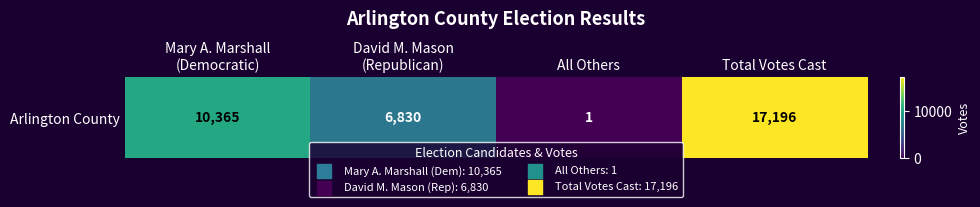

What is the difference between the second highest and second lowest values?

3535